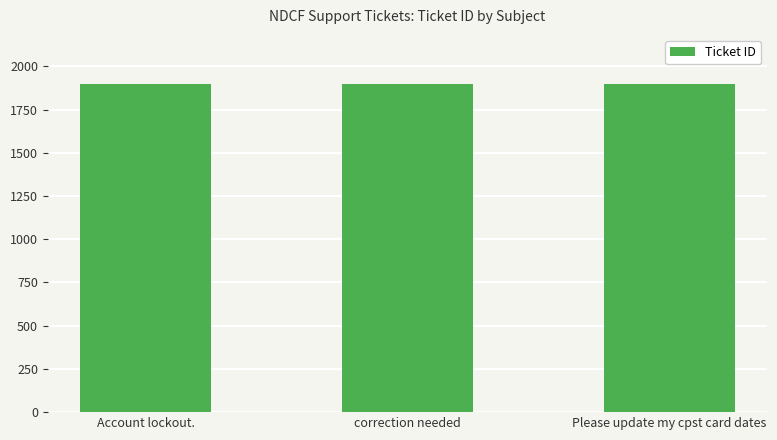

Count the number of categories in the chart.

3